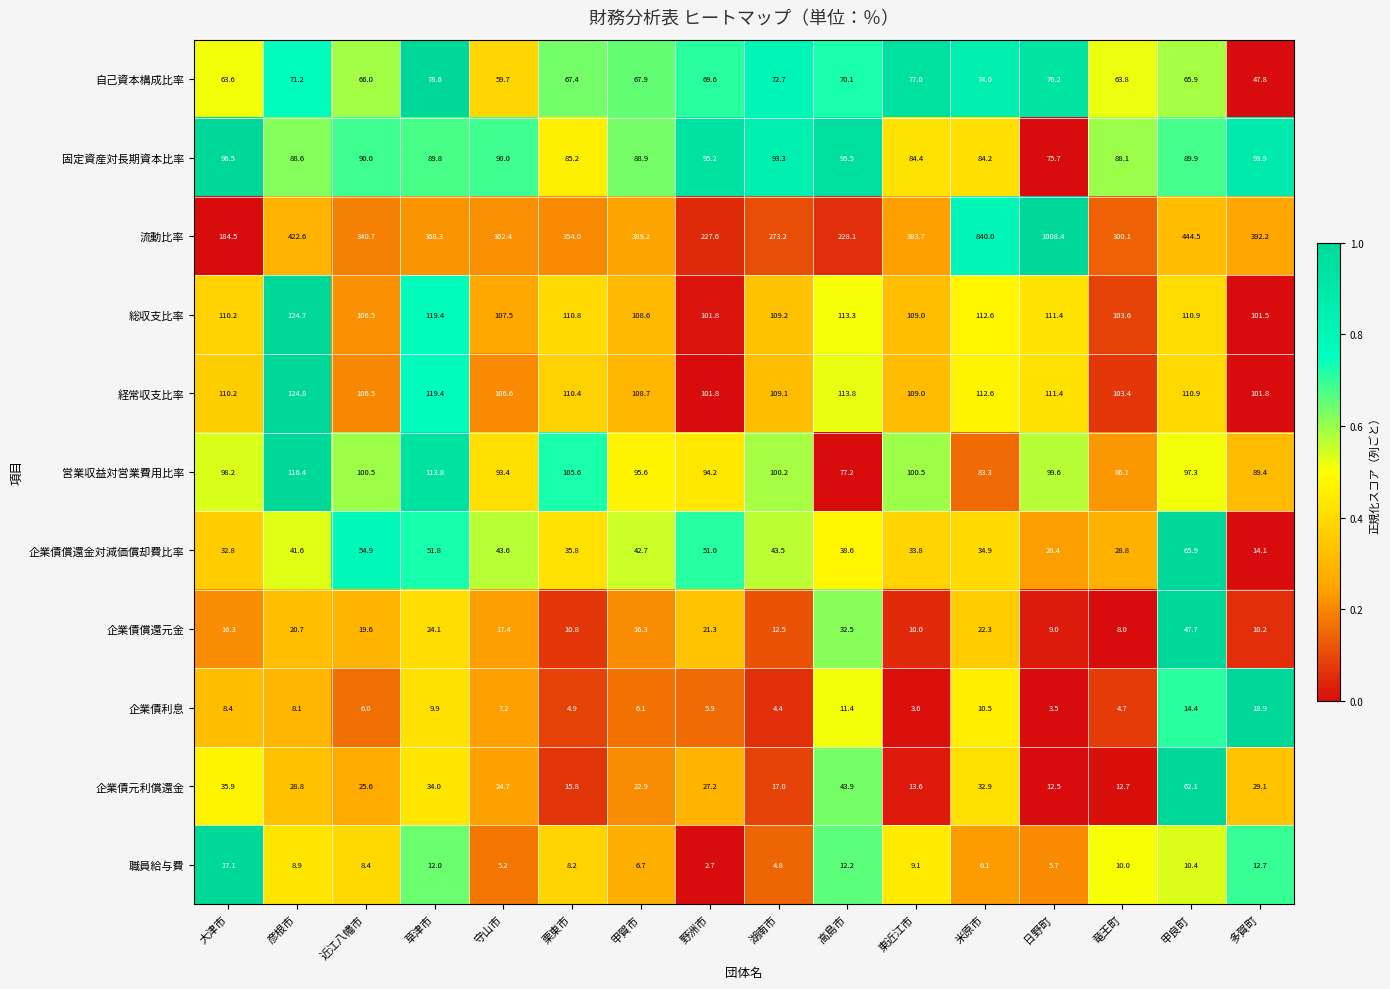

What is the greatest value displayed?

1008.4